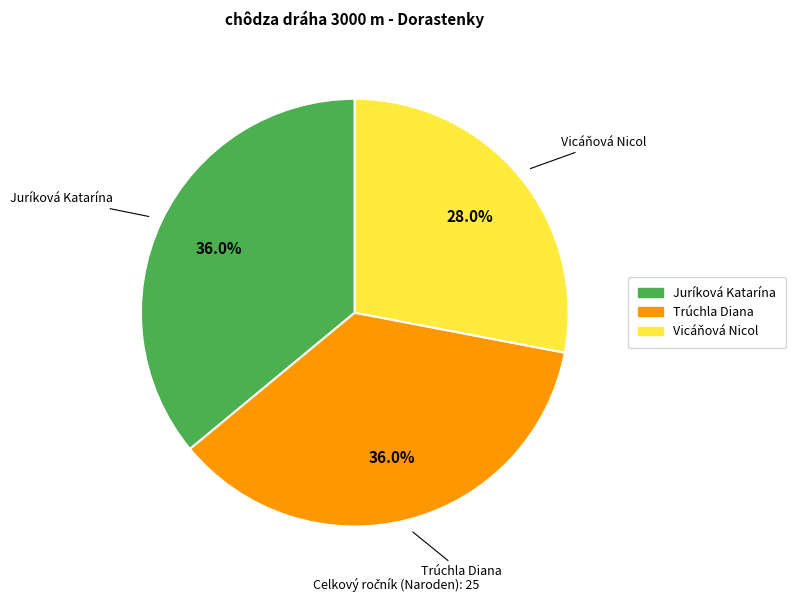

Is it true that Trúchla Diana is 45% of the pie?

False